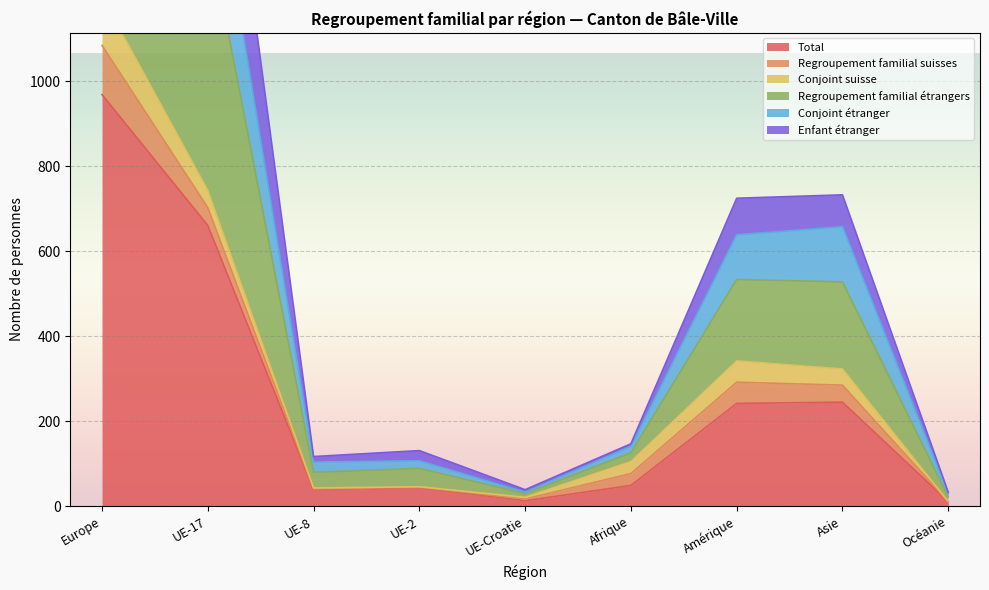

How many data points in Total are less than 49?

4